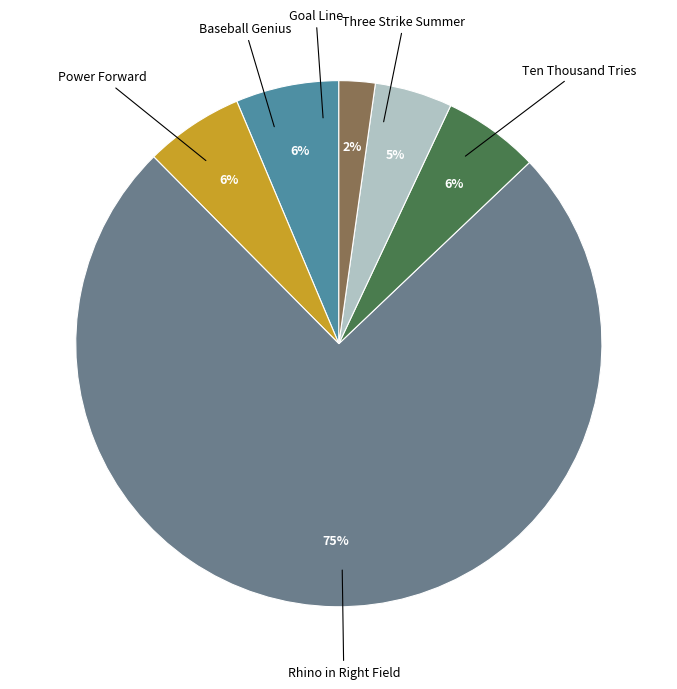

To the nearest percent, what is the difference between the largest and smallest slice percentages?

72%